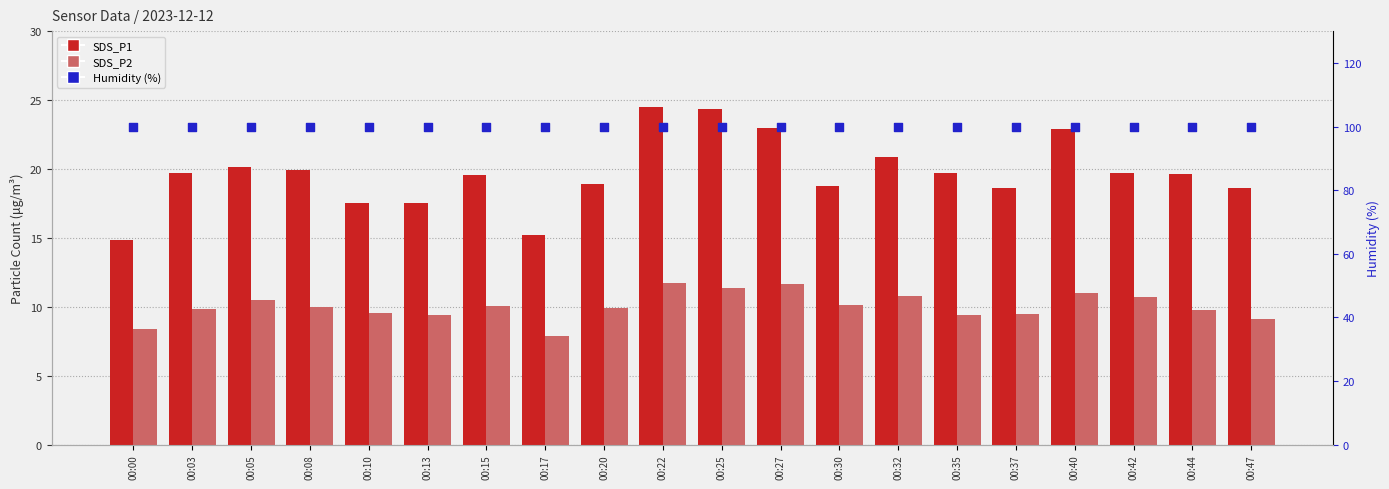

At which category is the sum across all series the highest?

00:22